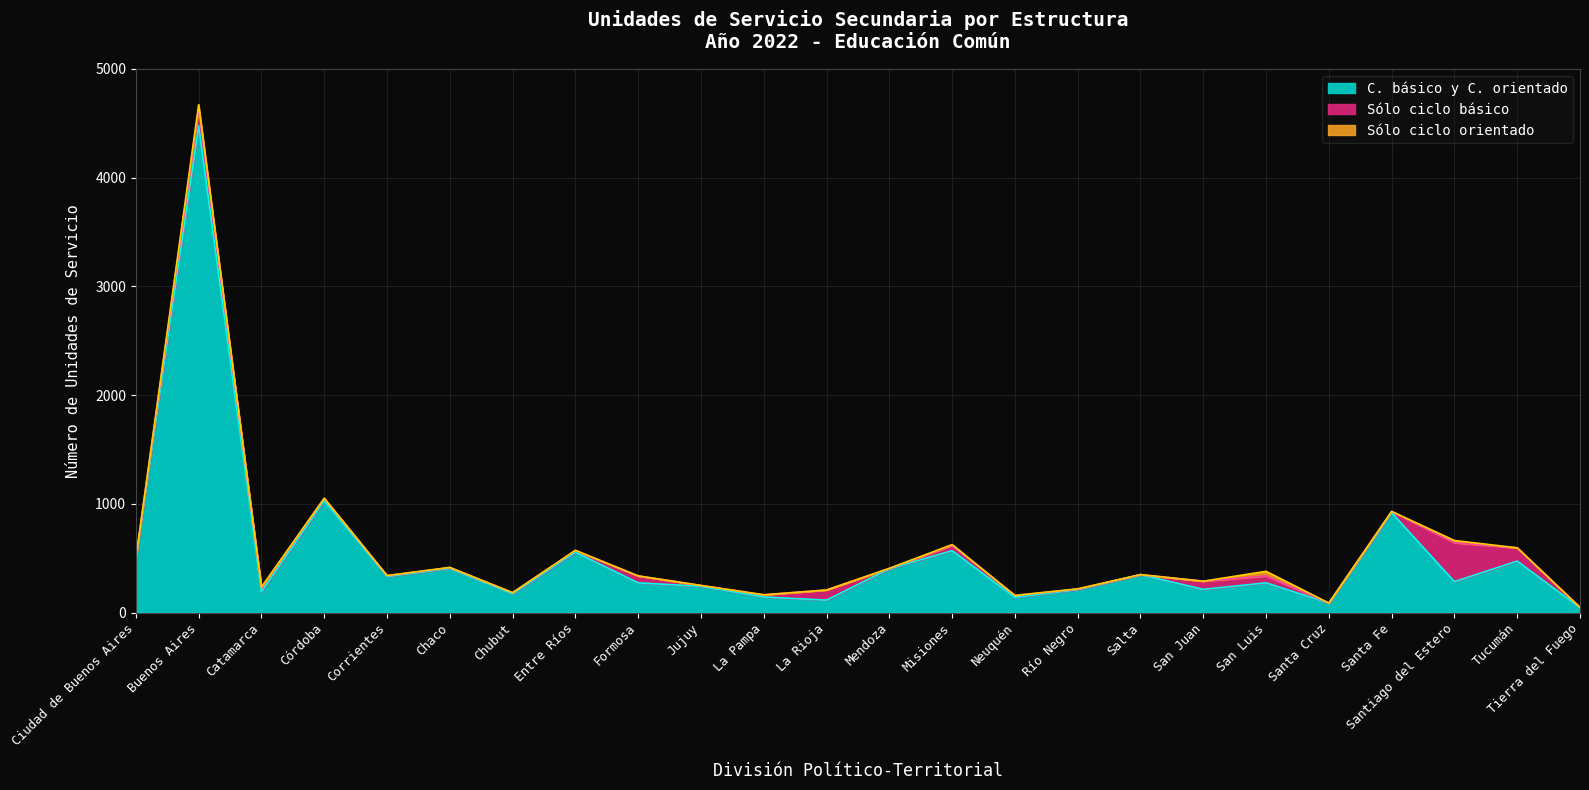

Is it true that C. básico y C. orientado equals 7039 at Buenos Aires?

False